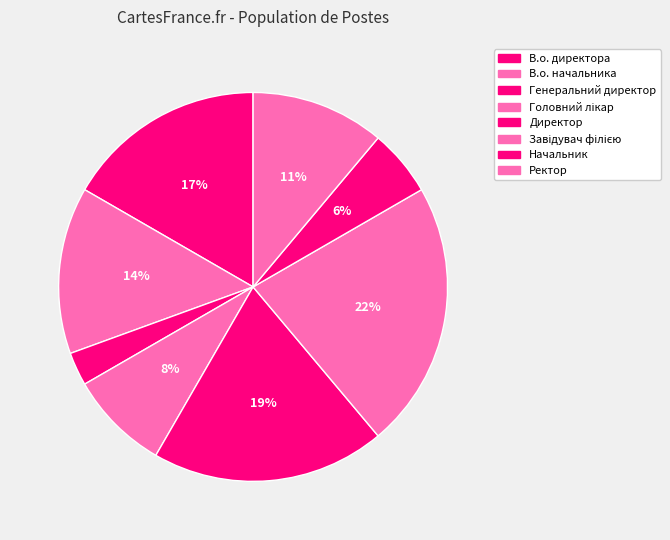

How many segments does this pie chart have?

8